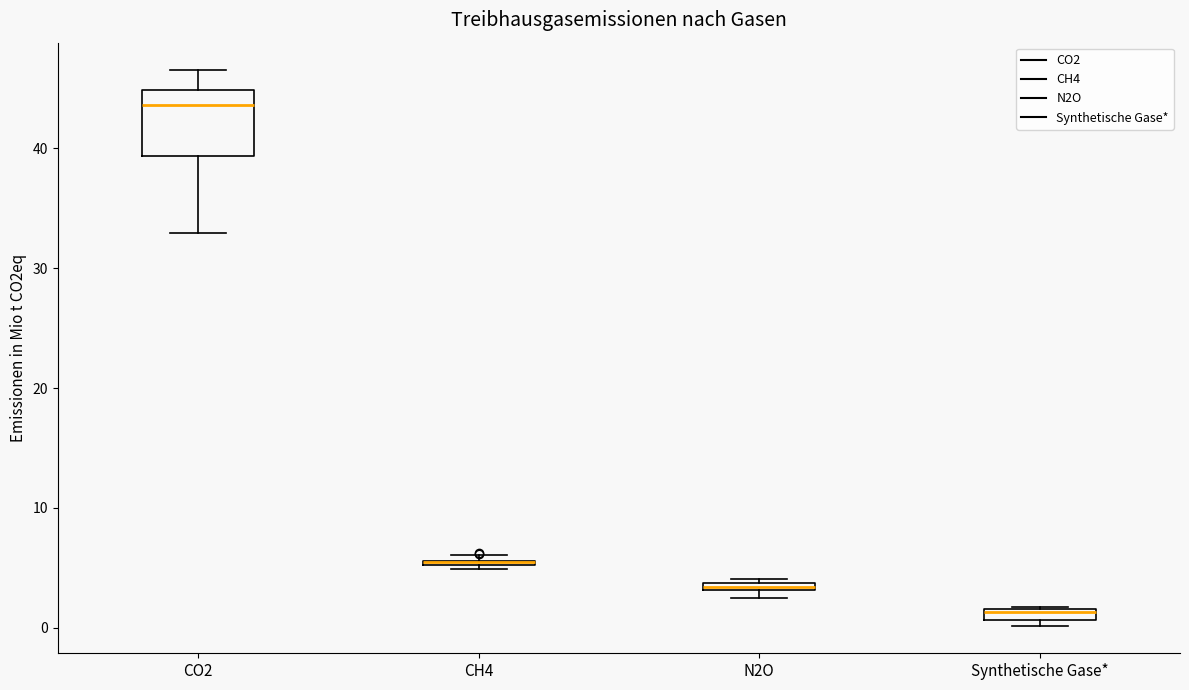

Comparing the boxes themselves (not the whiskers), which one is the tallest?

CO2